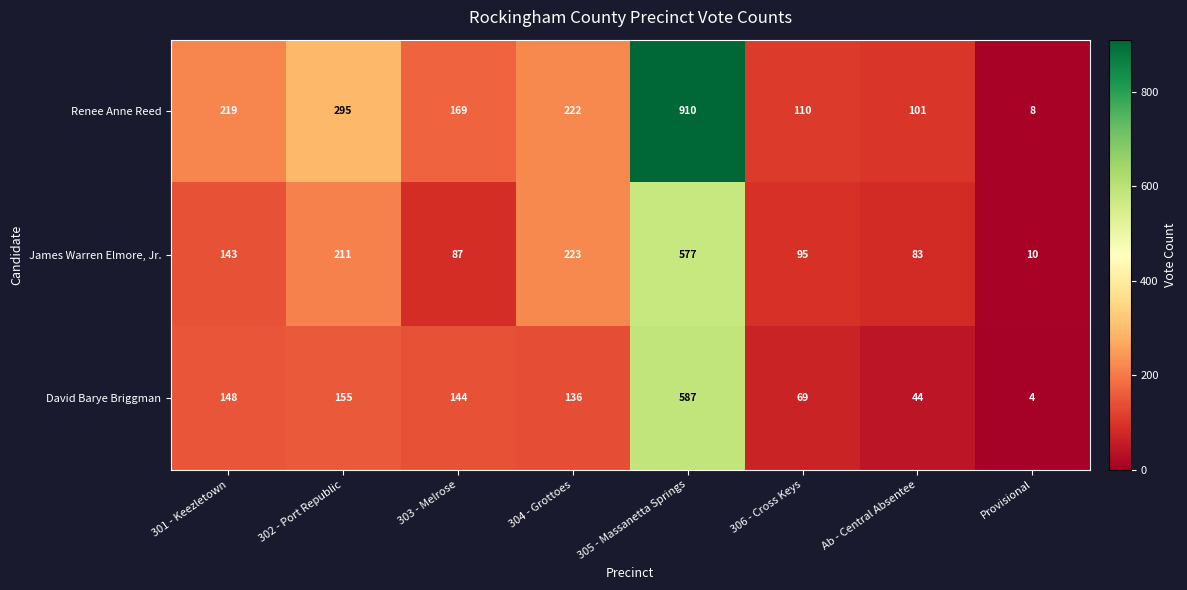

The Renee Anne Reed series shows 295 at 302 - Port Republic. True or false?

True